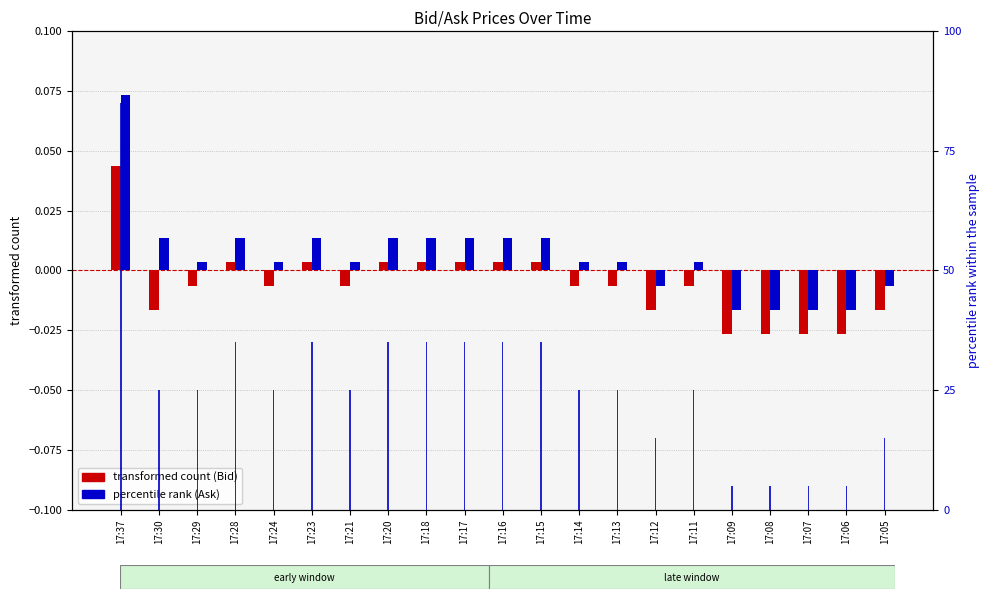

What is the value of the percentile rank bar at the 11th from the left?

35.0